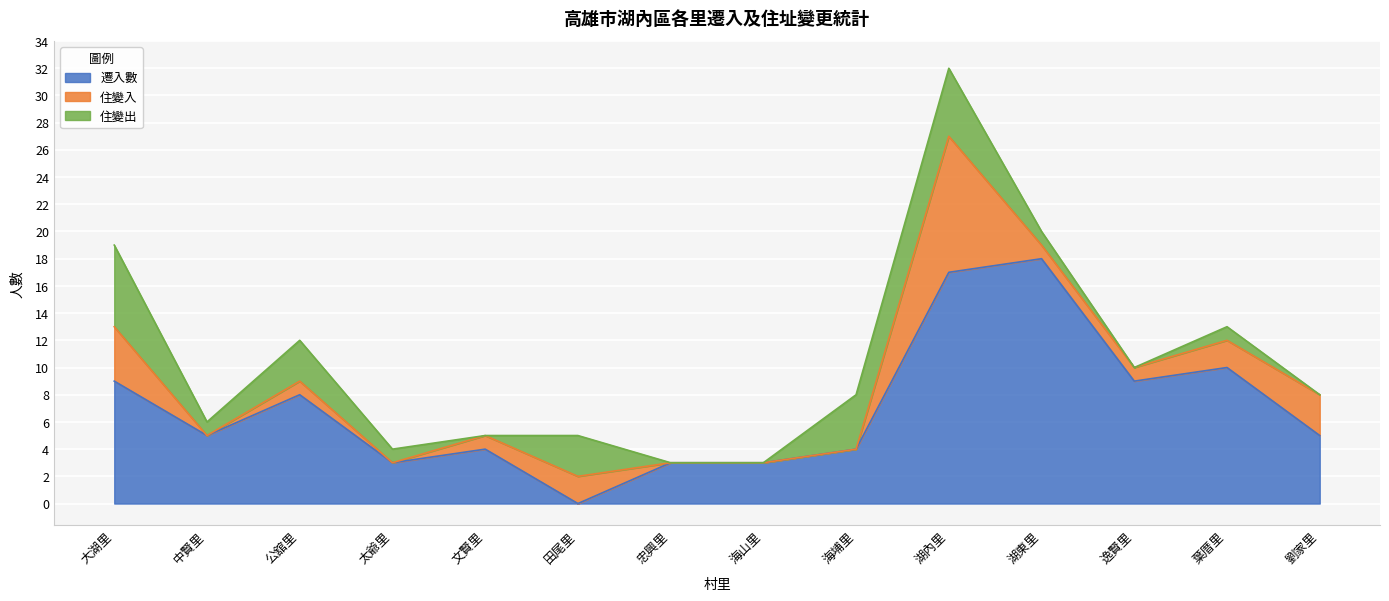

What is the highest value of the 住變入 series?

10